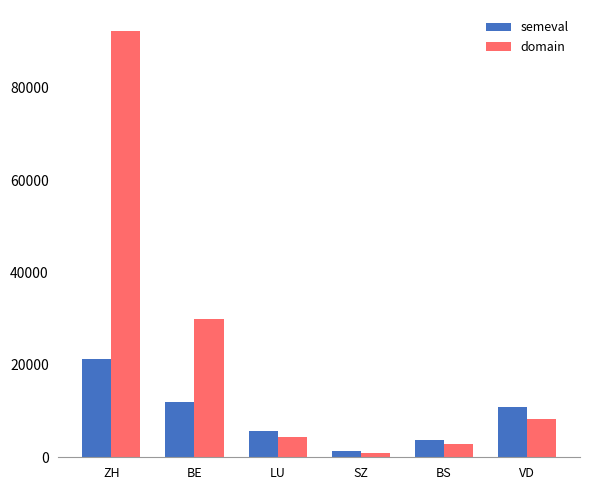

Which series has the largest total across all categories?

domain